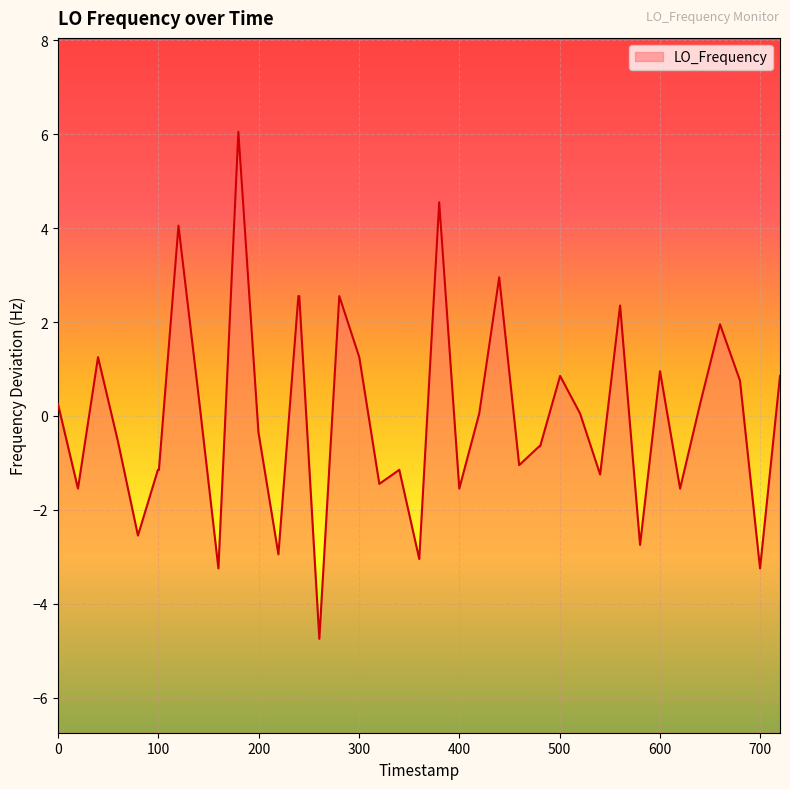

What is the greatest value displayed?

6.1